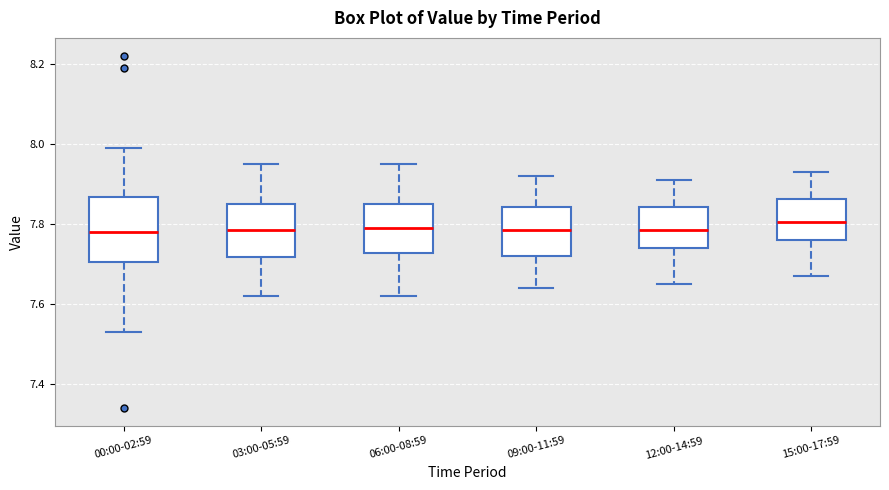

Comparing the boxes themselves (not the whiskers), which one is the tallest?

00:00-02:59